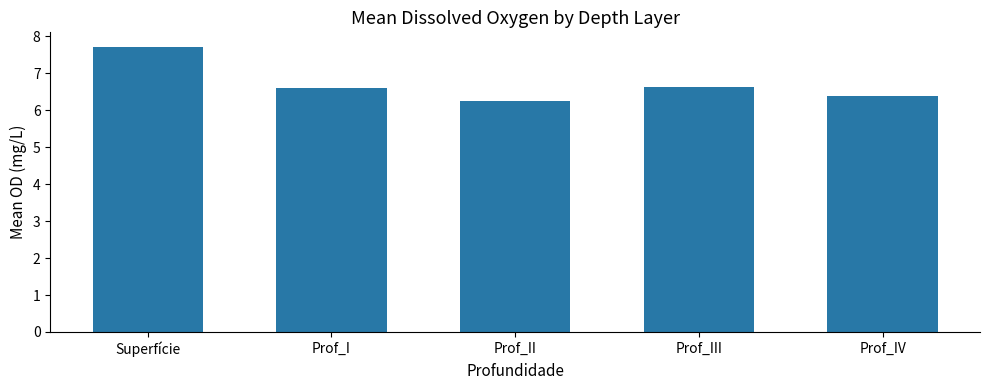

Is it true that the value at Prof_II is 10.8?

False